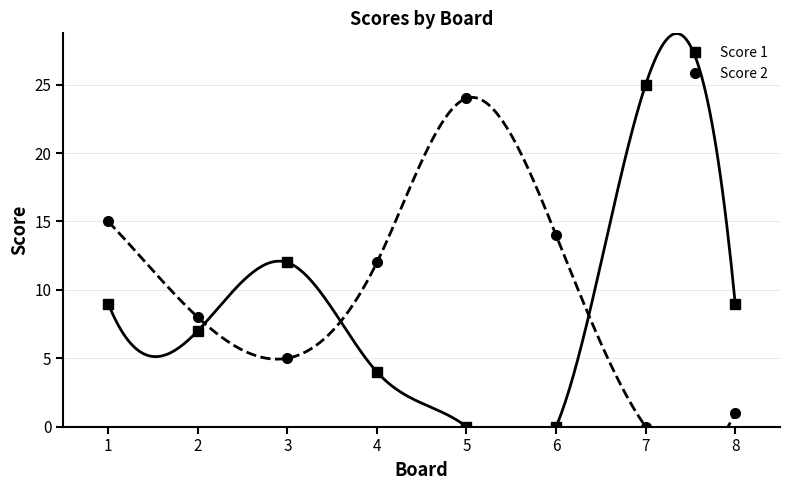

What is the difference between the maximum and minimum values in the Score 1 series?

25